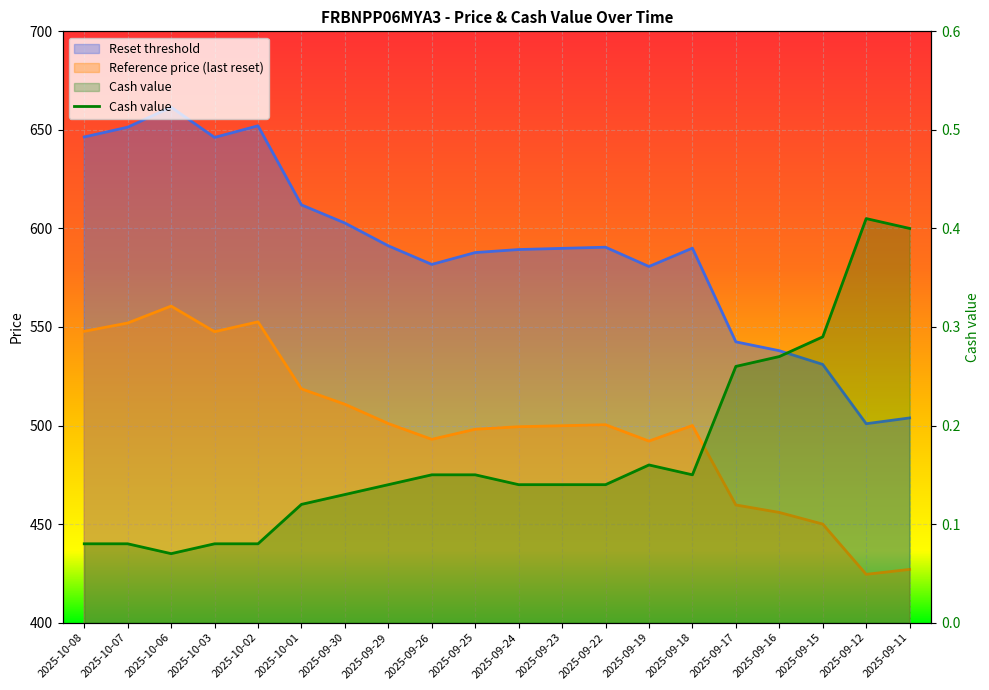

The chart shows a value of 0.1 at 2025-09-15. True or false?

False